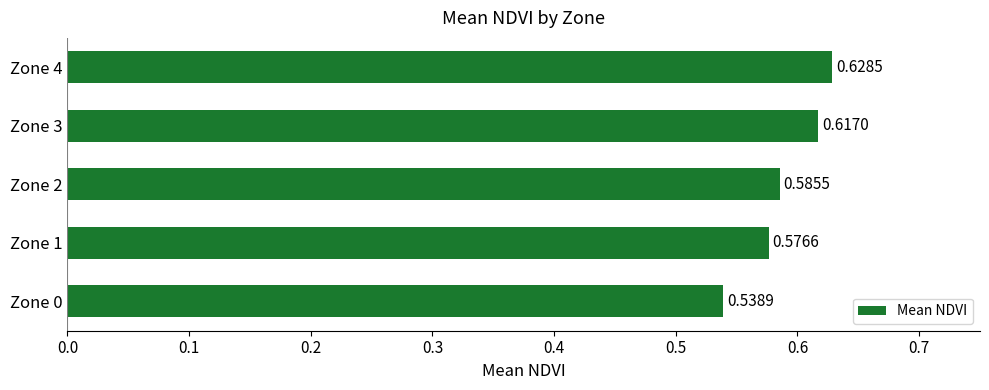

What is the change in value from Zone 0 to Zone 4?

+0.1